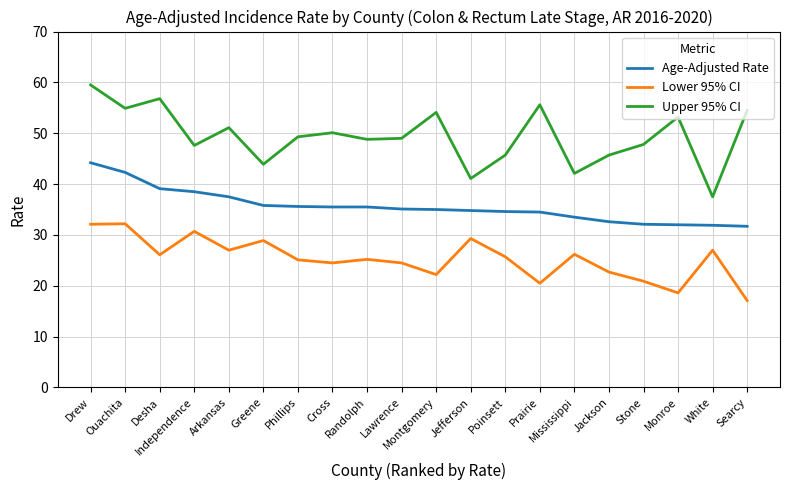

What is the average value of the Upper 95% CI series?

49.4